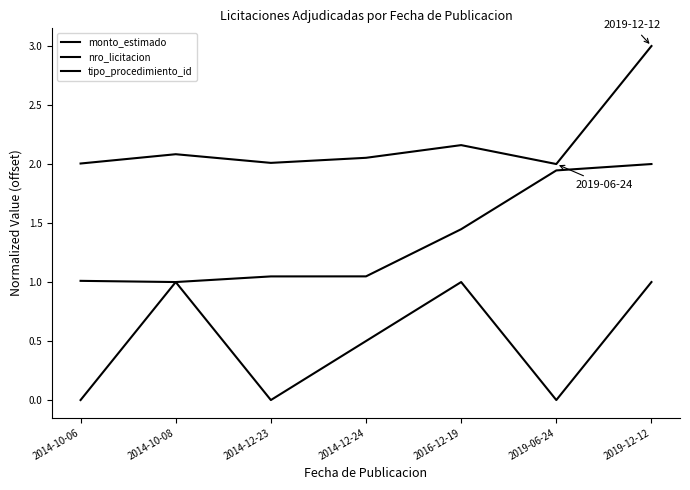

The monto_estimado series shows 3.6 at 2014-10-08. True or false?

False